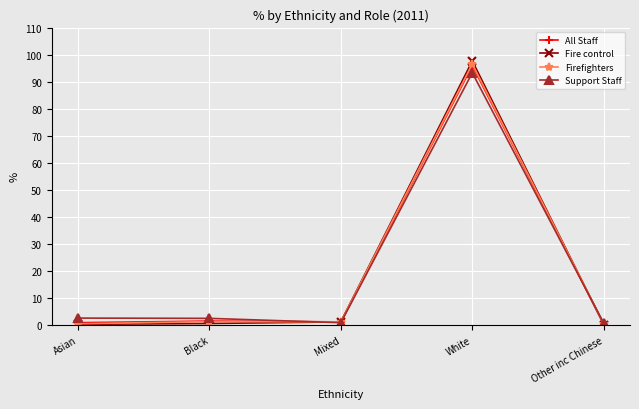

Which category has the highest value in the Firefighters series?

White